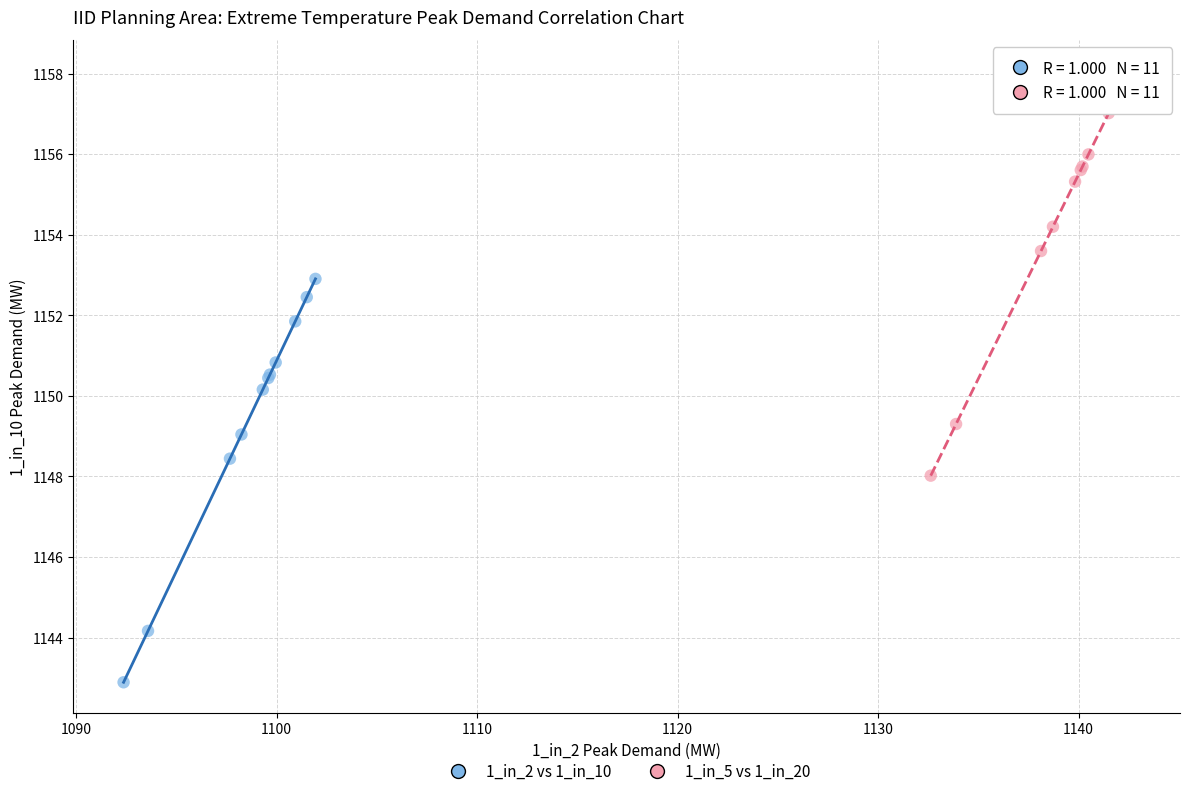

Which series reaches the minimum Y coordinate?

1_in_2 vs 1_in_10